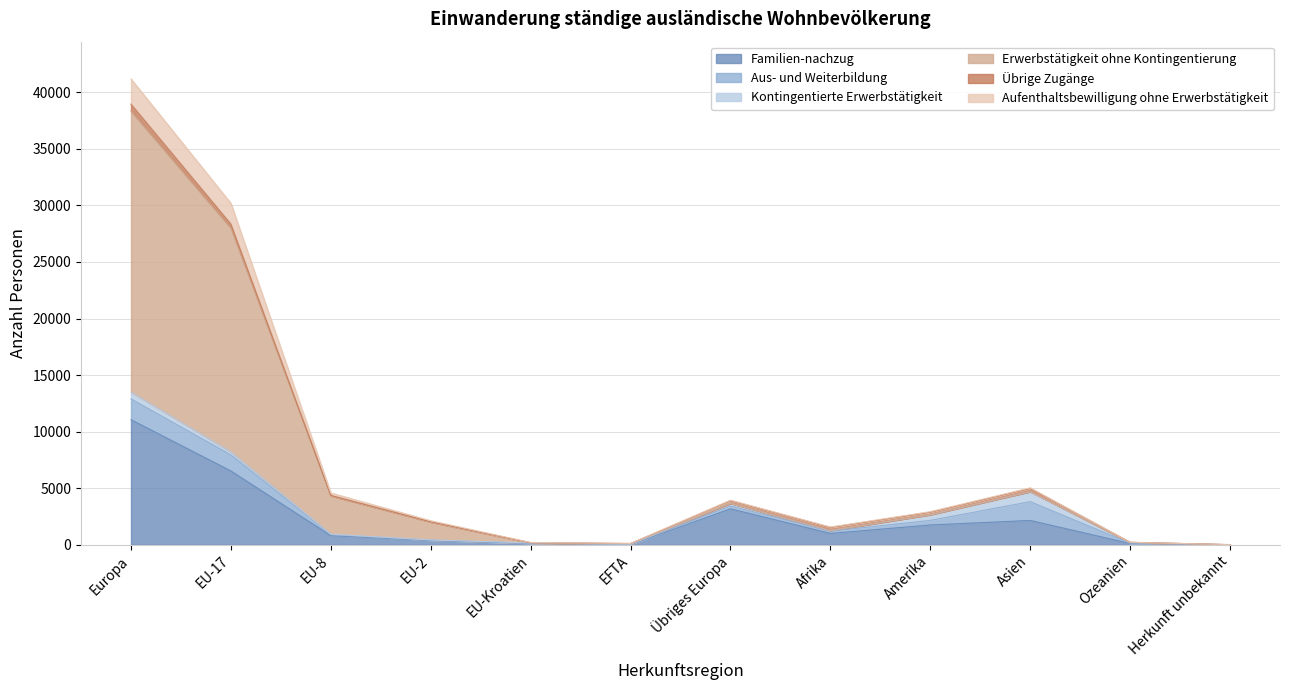

At which category is the sum across all series the highest?

Europa